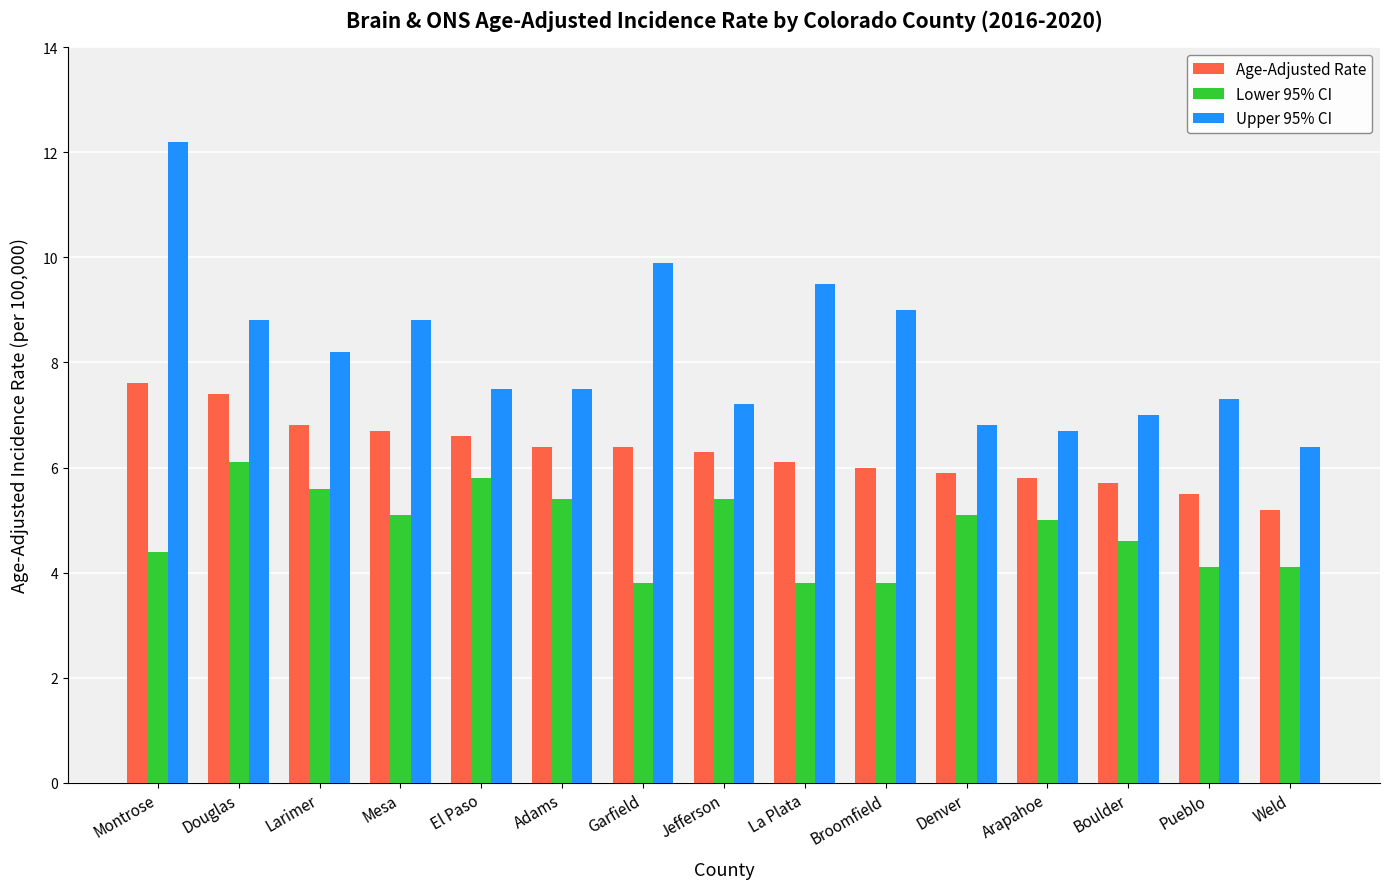

Rank the series by their average value, from highest to lowest.

Upper 95% CI, Age-Adjusted Rate, Lower 95% CI